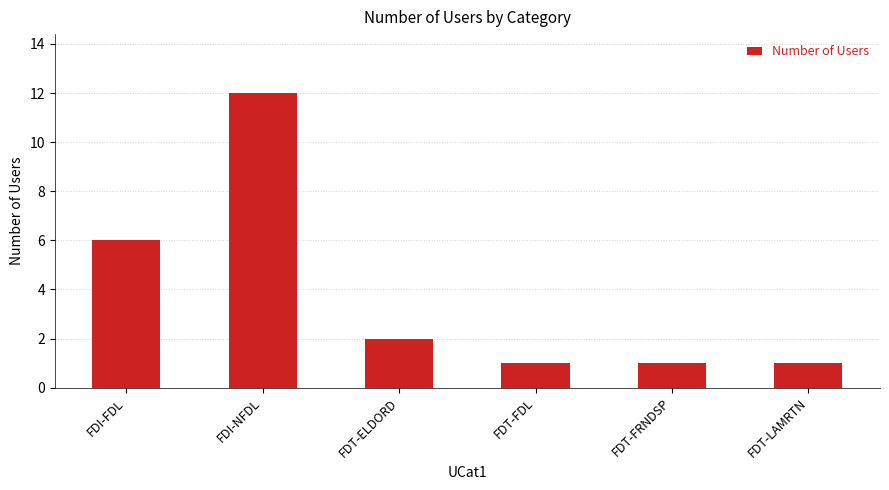

How many bars are there in total?

6